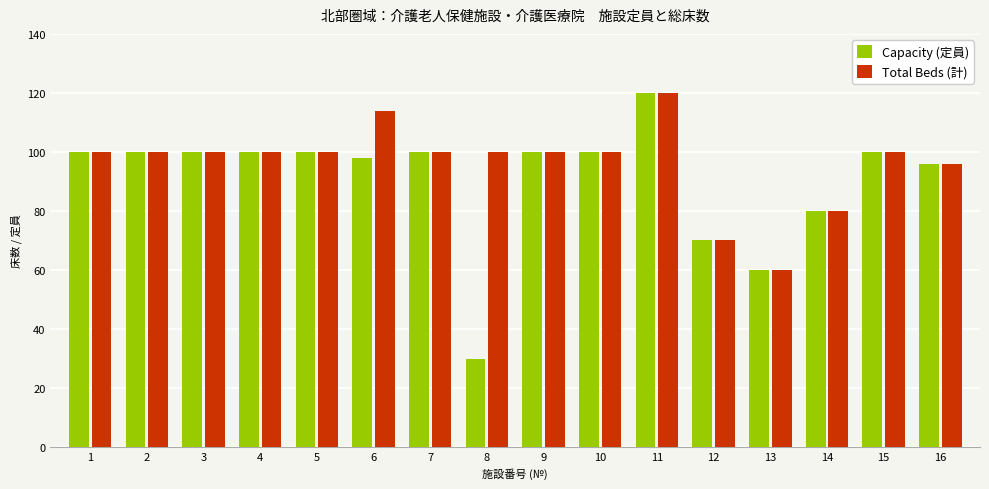

Where is Total Beds (計) nearest to the value 90?

16